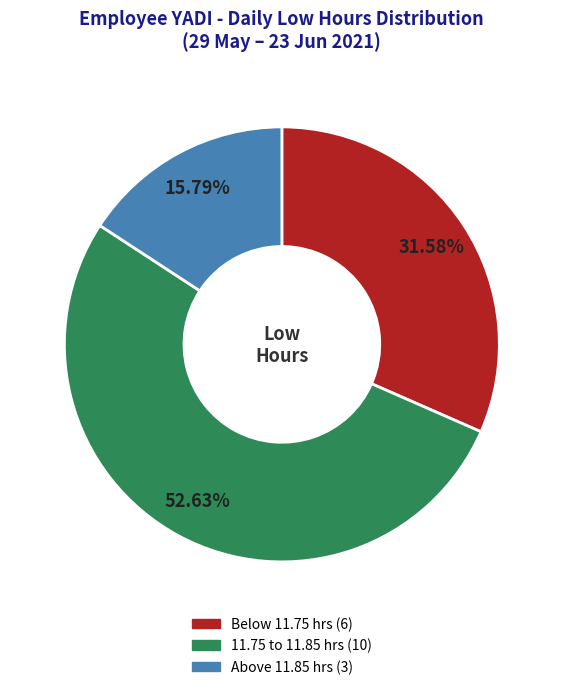

Is there a majority slice in this chart?

Yes